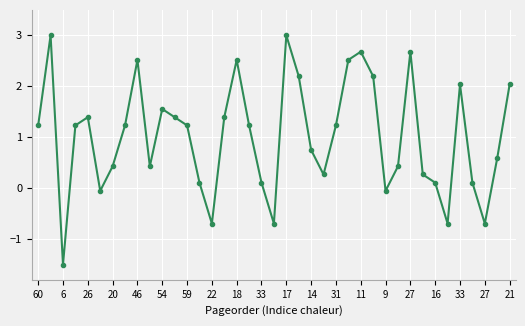

True or false: the data has more than 1 interior local peaks.

True